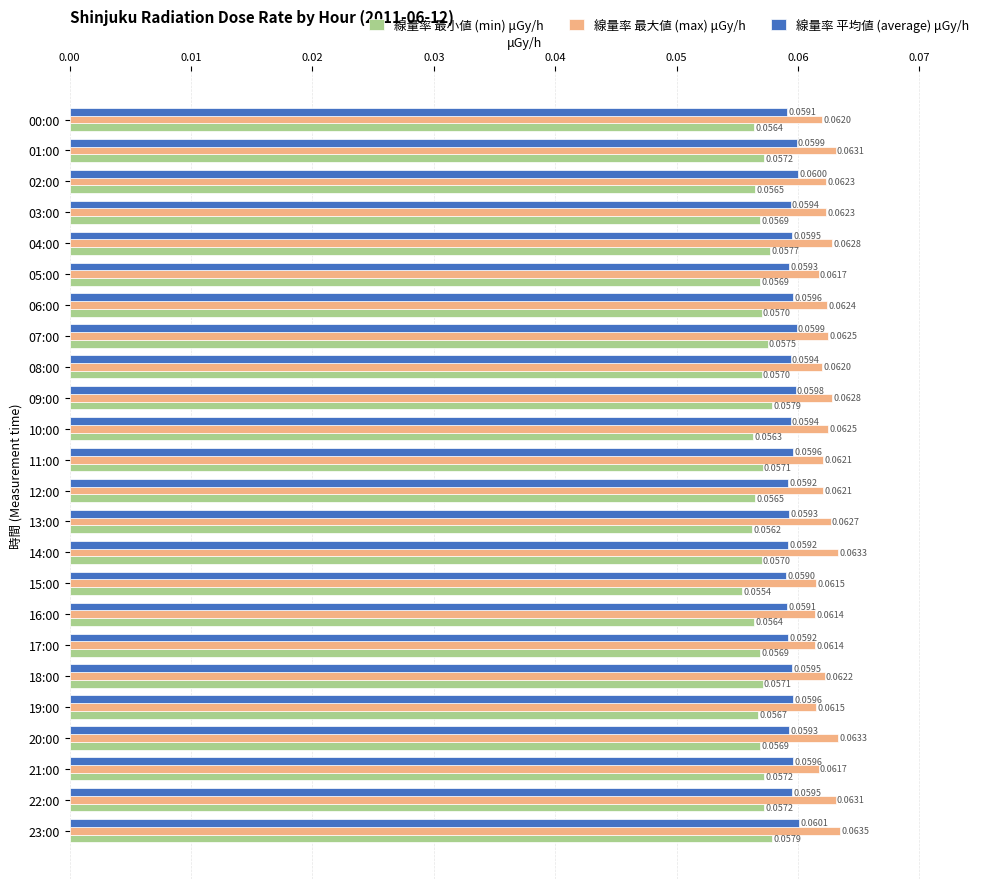

Which series has the widest spread of values?

線量率 最小値 (min) μGy/h